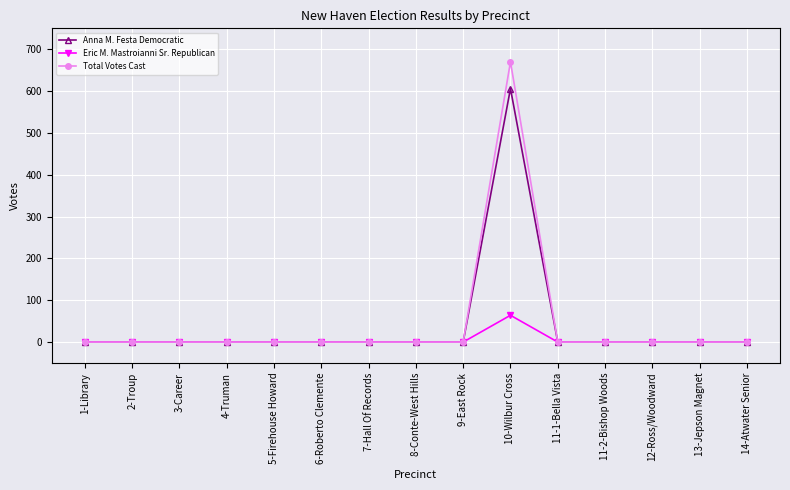

Rank the series by their maximum value, from lowest to highest.

Eric M. Mastroianni Sr. Republican, Anna M. Festa Democratic, Total Votes Cast